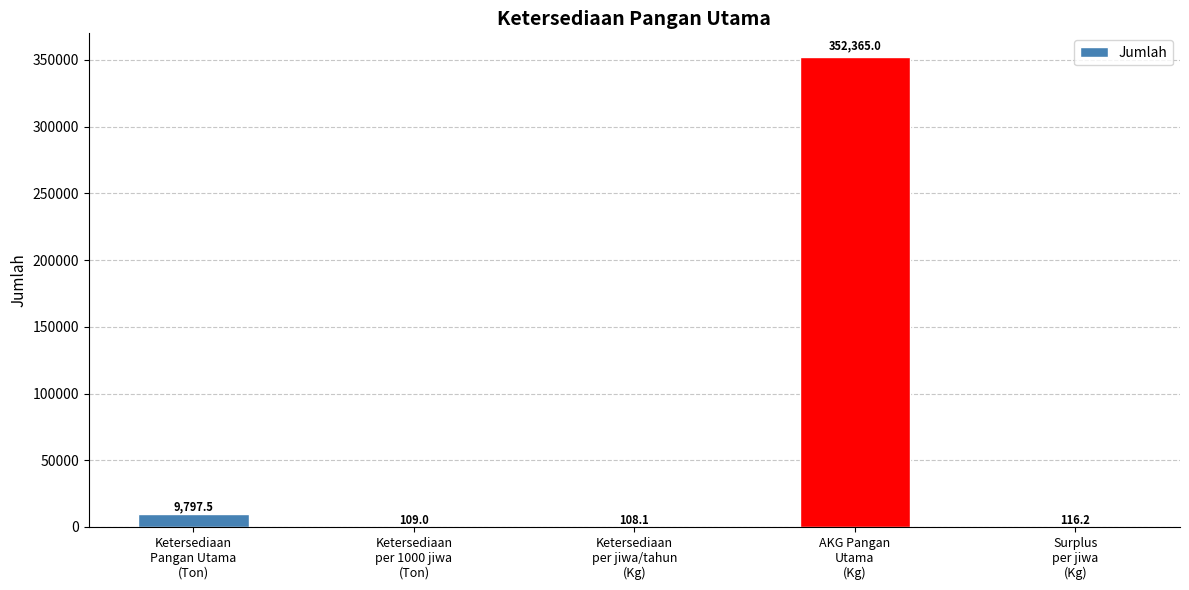

Reading right to left, list all the values displayed in this chart.

116.2	352365.0	108.1	109.0	9797.5